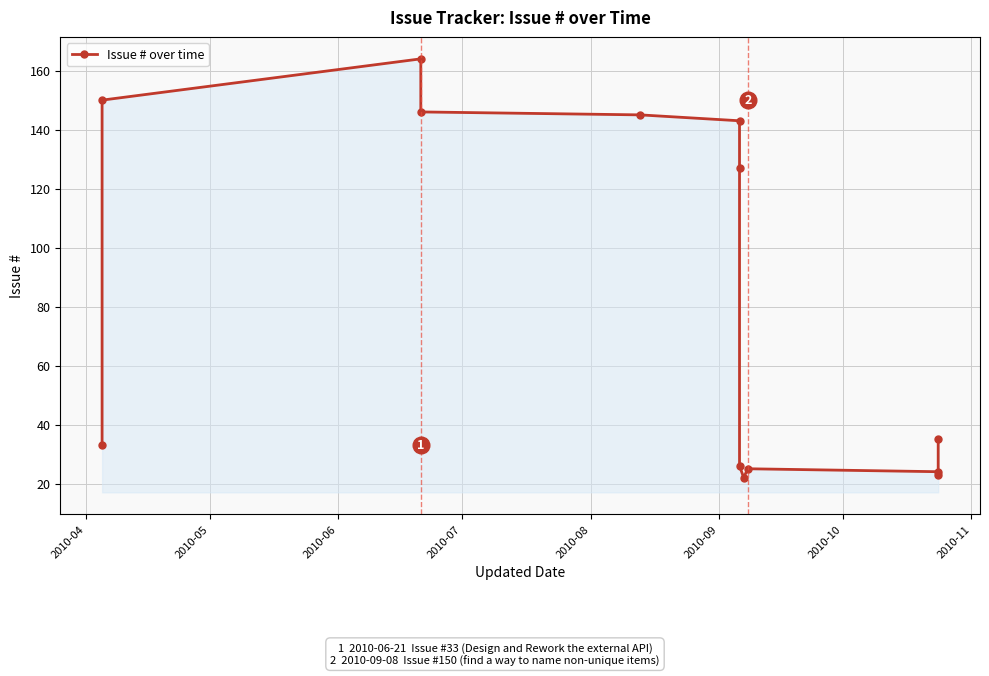

How many points are lower than both their immediate neighbors (excluding endpoints)?

2